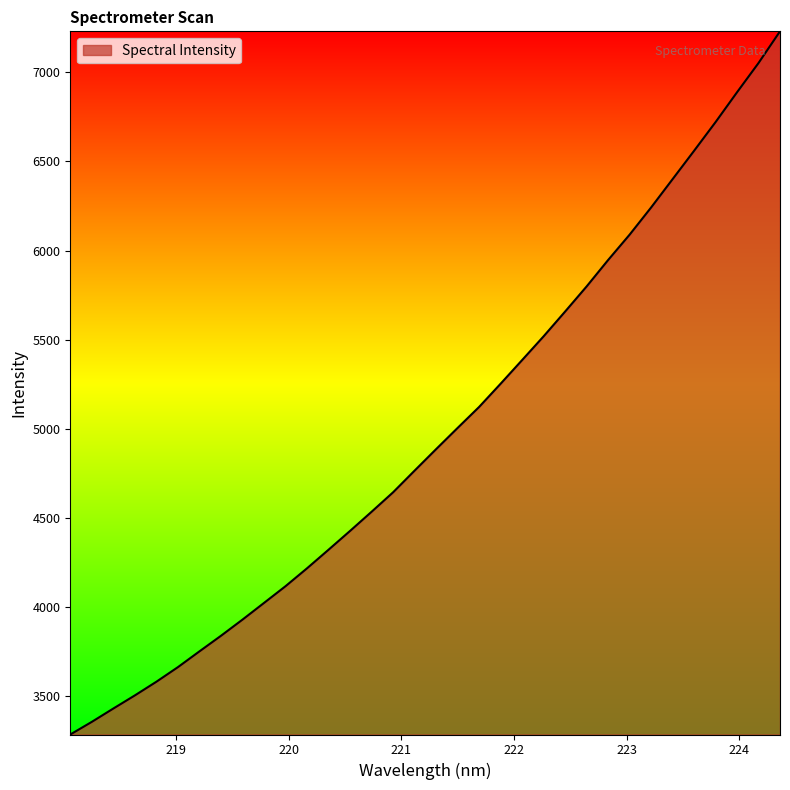

What is the difference between the maximum and minimum values?

3943.2